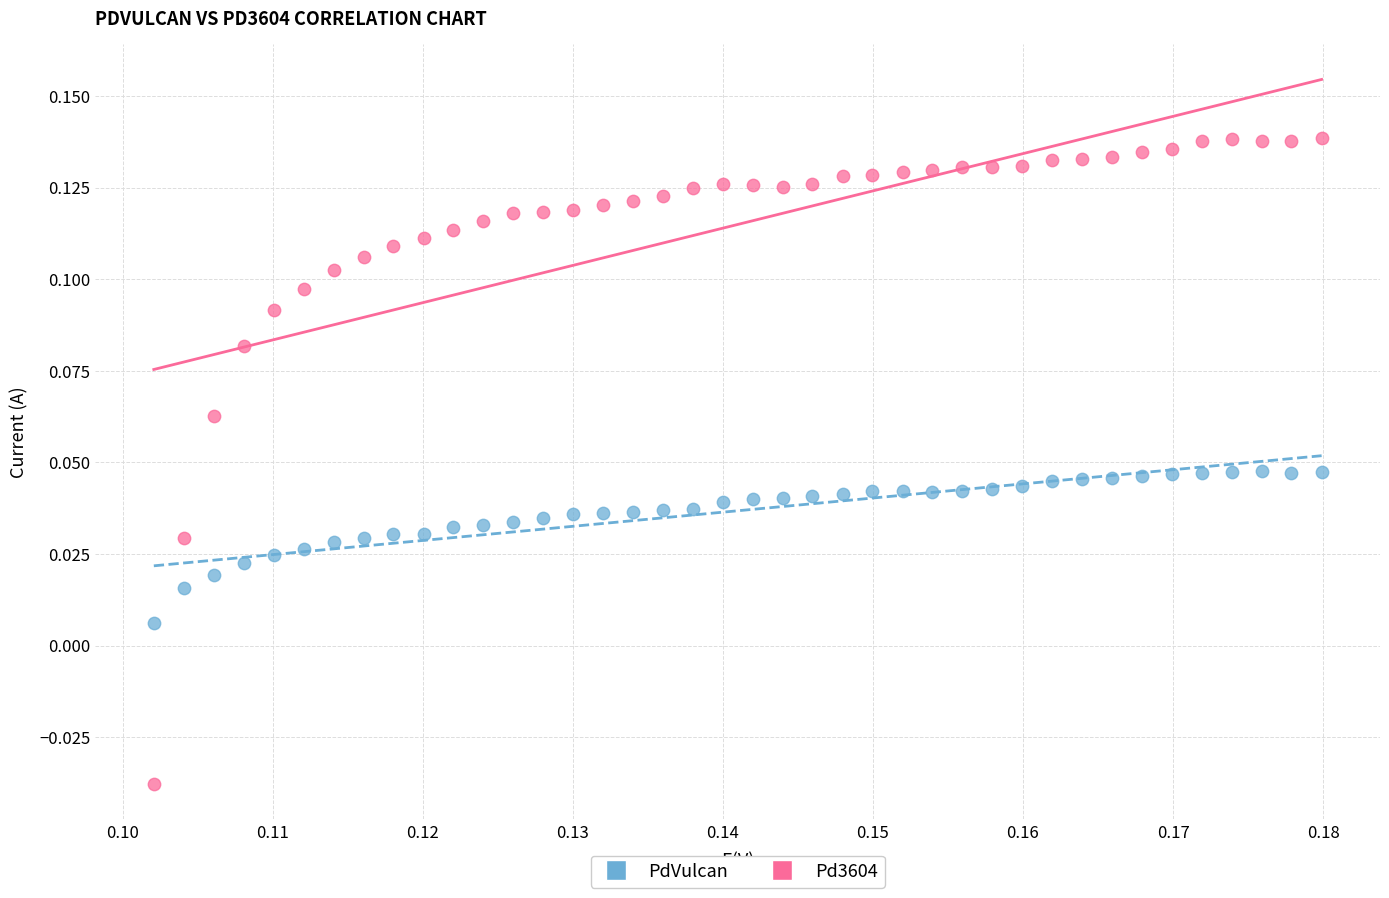

Which series reaches the minimum Y coordinate?

Pd3604